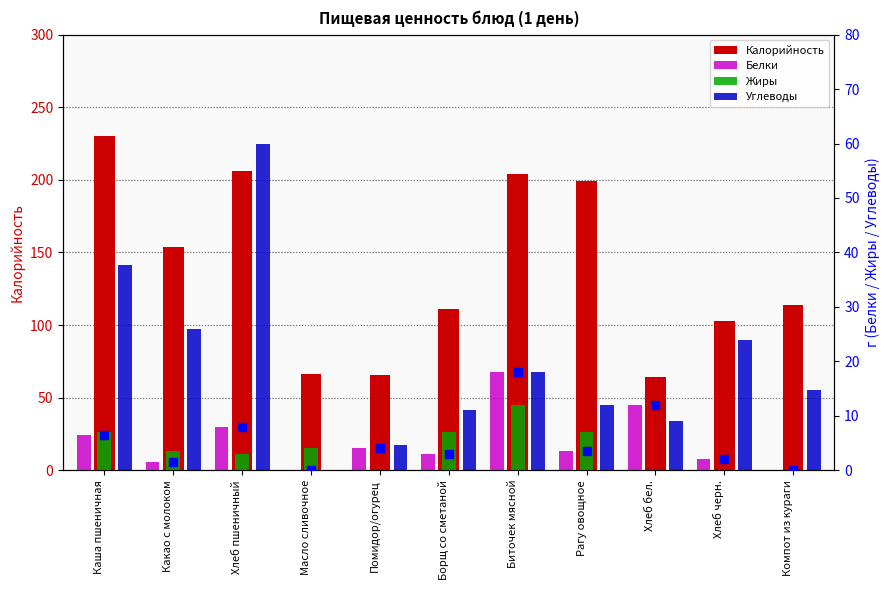

At how many categories does at least one series exceed 178?

4